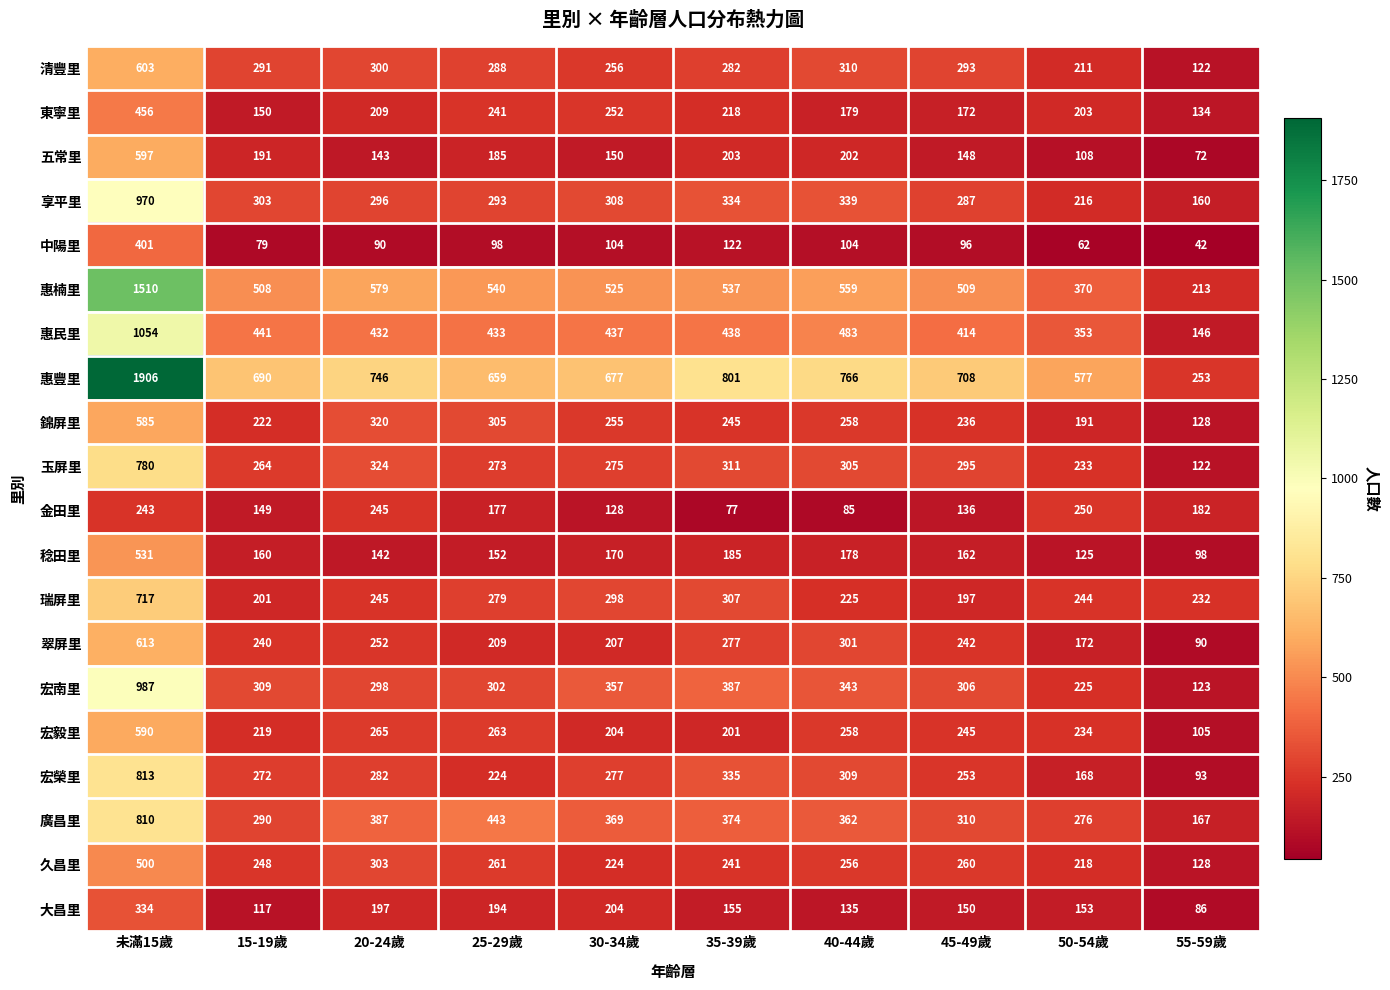

At which category does the chart reach its minimum across all series?

55-59歲